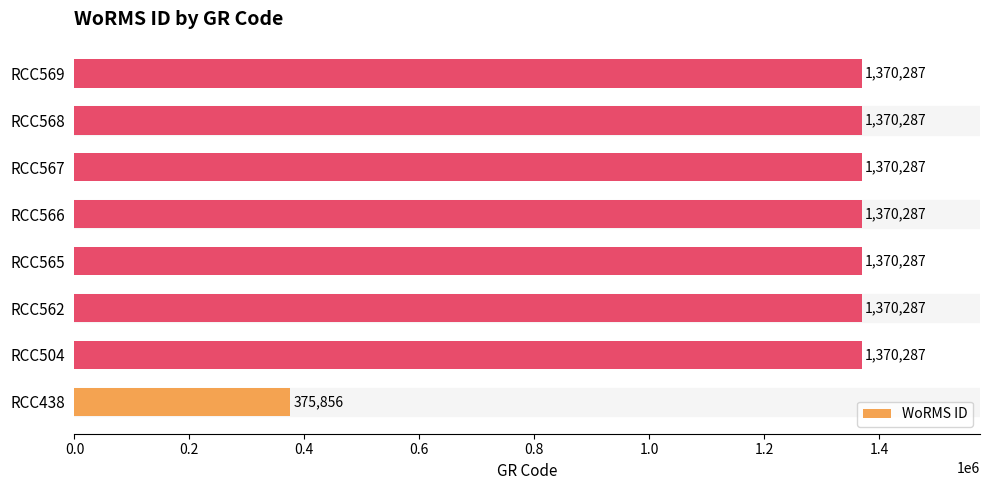

Is it true that the value at RCC567 is 1370287?

True